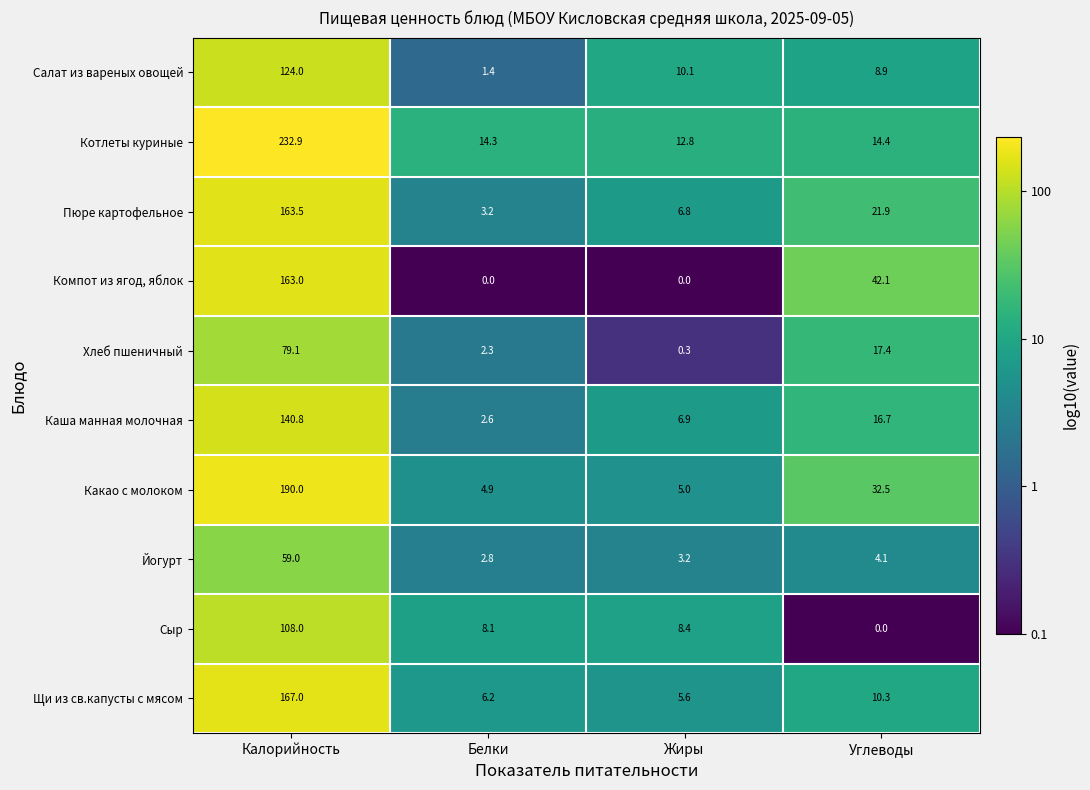

What is the spread (max minus min) of values at Калорийность?

173.9